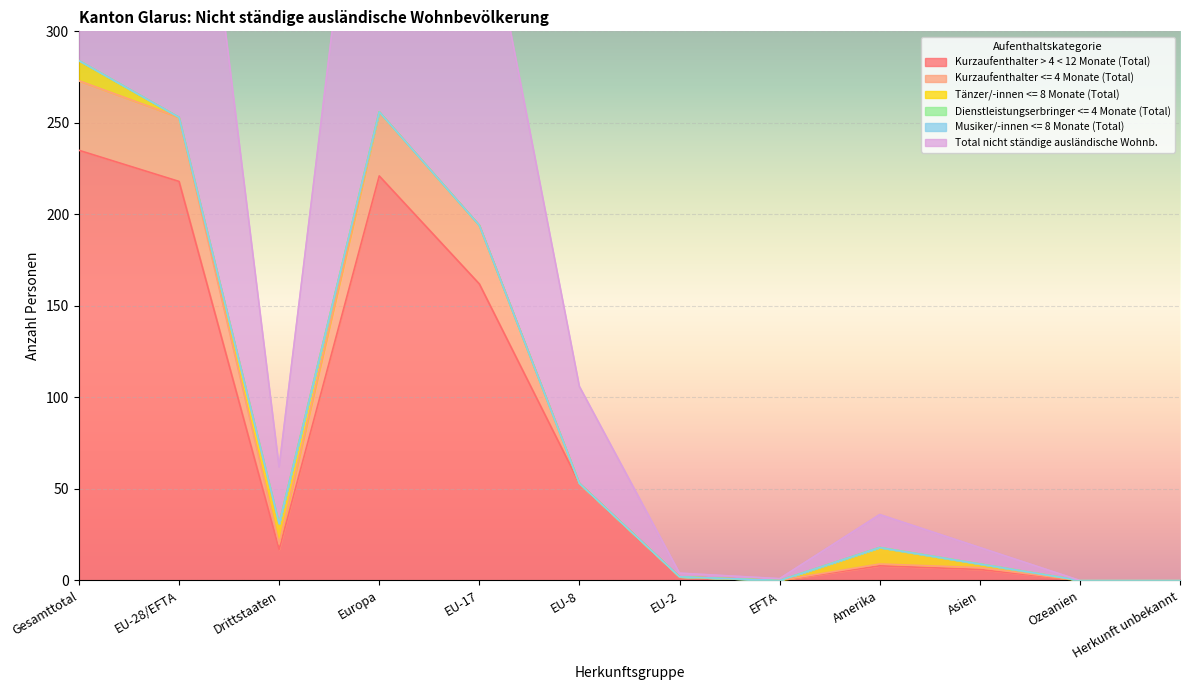

What is the spread (max minus min) of values at EU-8?

53